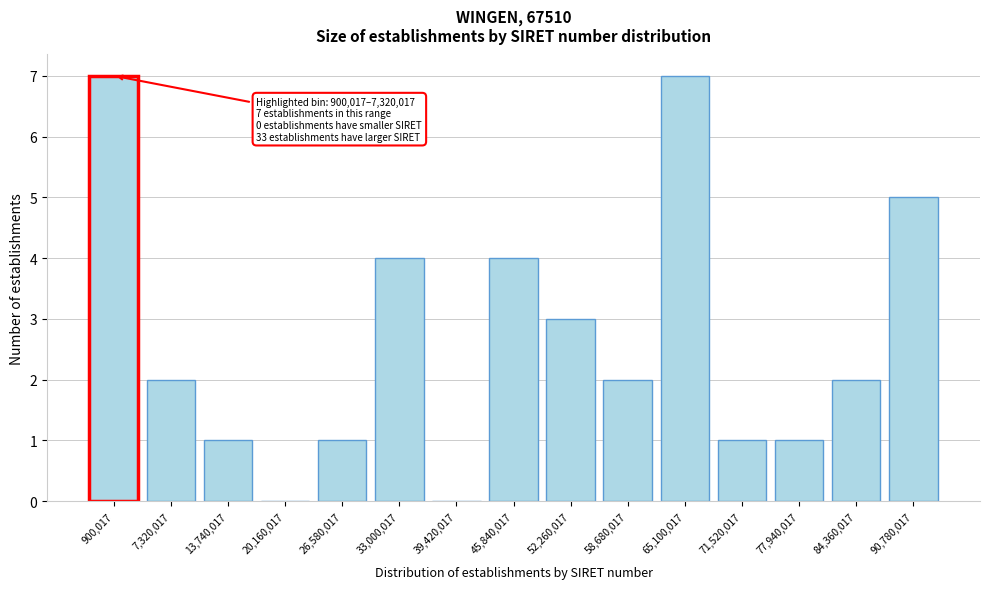

Reading left to right, list all the values displayed in this chart.

900,017=7	7,320,017=2	13,740,017=1	20,160,017=0	26,580,017=1	33,000,017=4	39,420,017=0	45,840,017=4	52,260,017=3	58,680,017=2	65,100,017=7	71,520,017=1	77,940,017=1	84,360,017=2	90,780,017=5